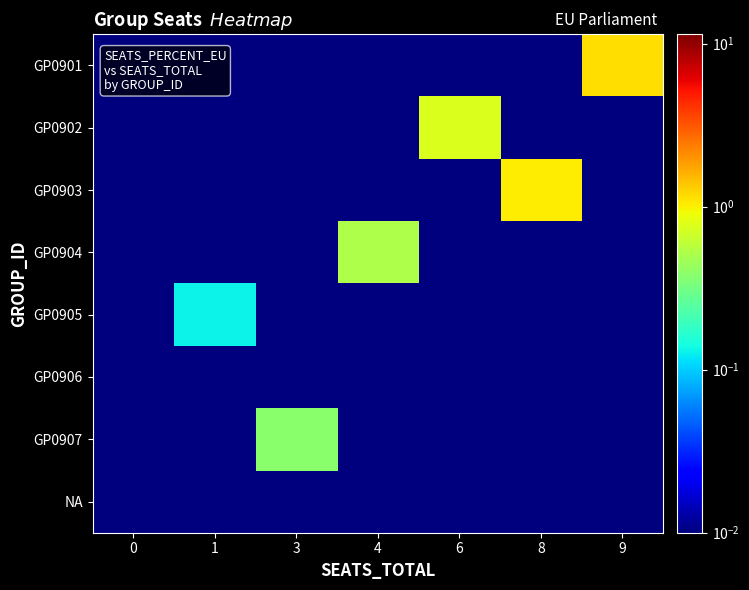

At which category is the sum across all series the highest?

9